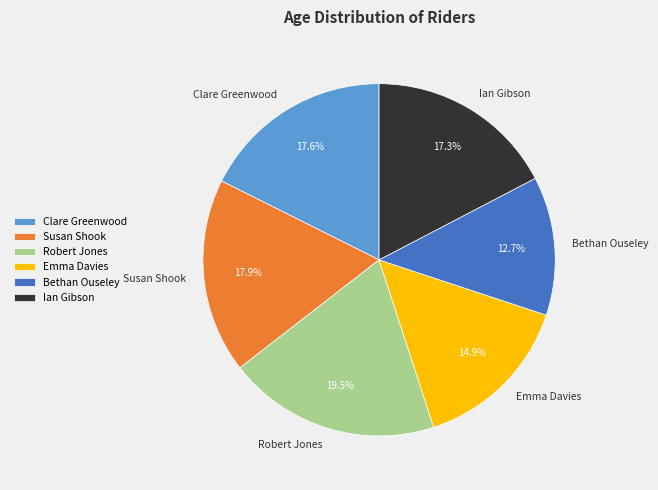

What portion of the pie excludes Robert Jones?

80.5%